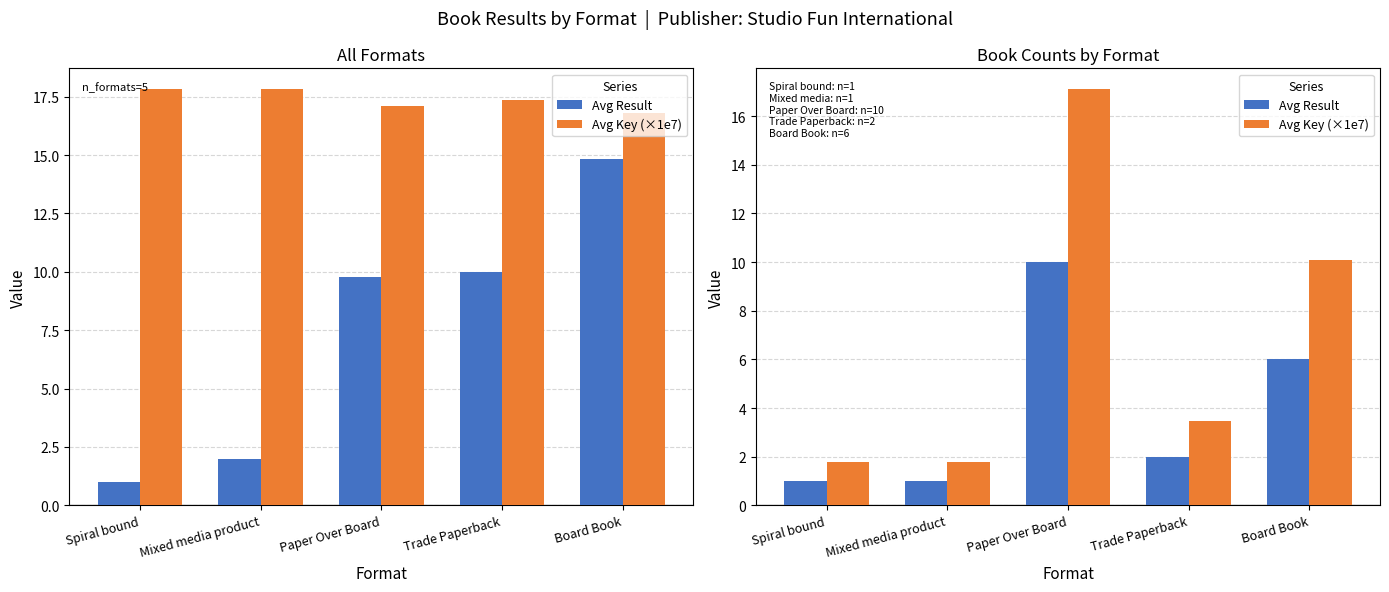

What is the difference between the Avg Result values at Spiral bound and Board Book?

5.0